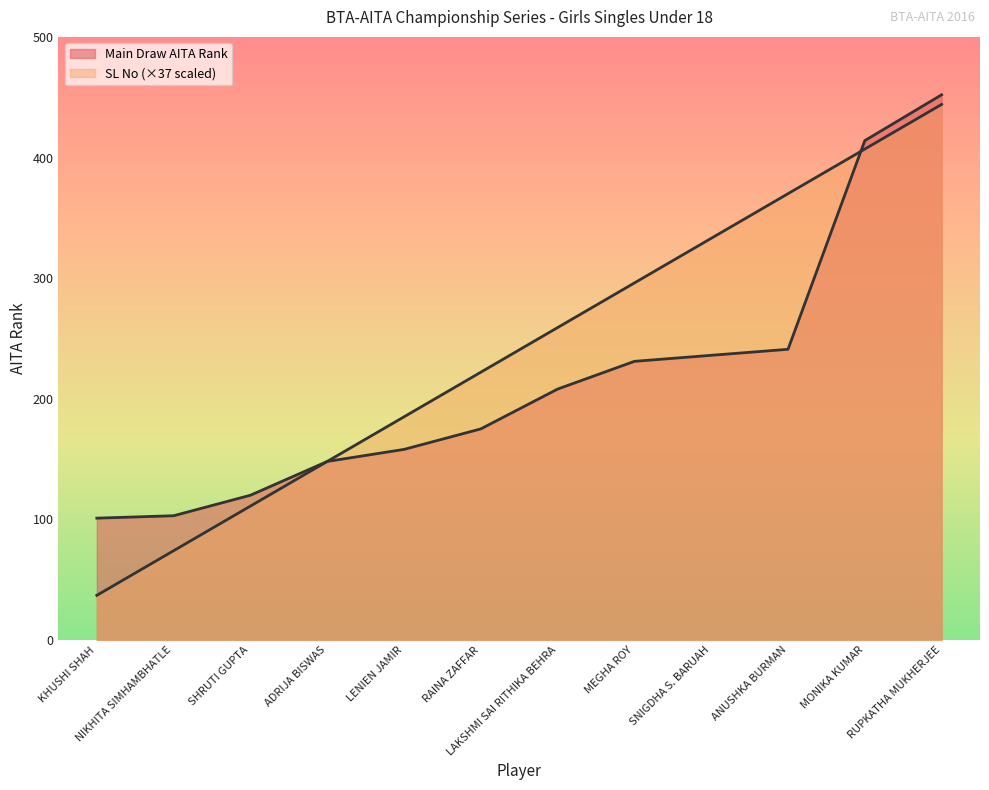

What is the difference between the second highest and minimum values in the SL NO (Main Draw) series?

370